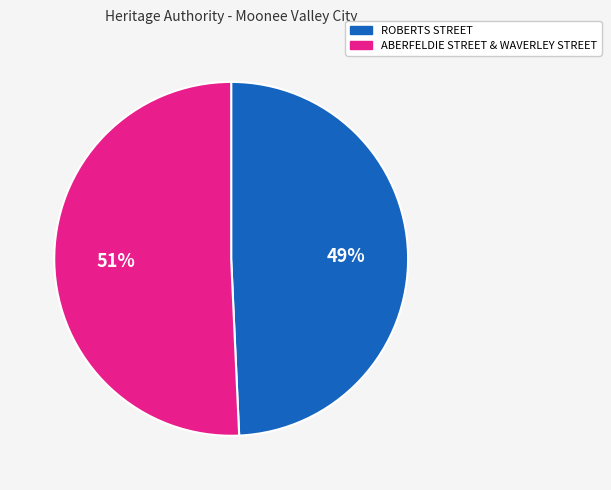

How many slices are in this pie chart?

2